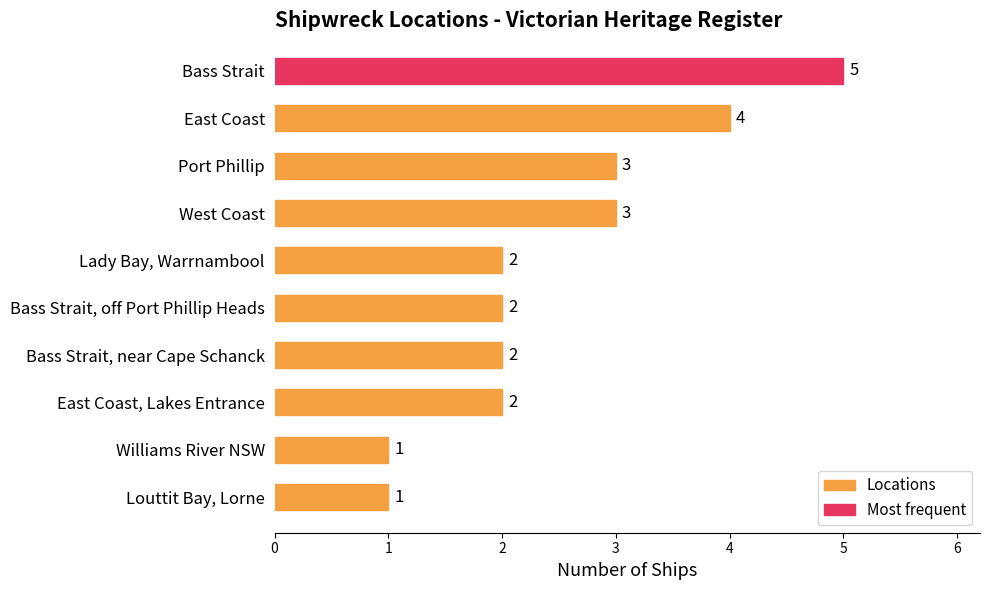

Reading bottom to top, list all the values displayed in this chart.

1	1	2	2	2	2	3	3	4	5